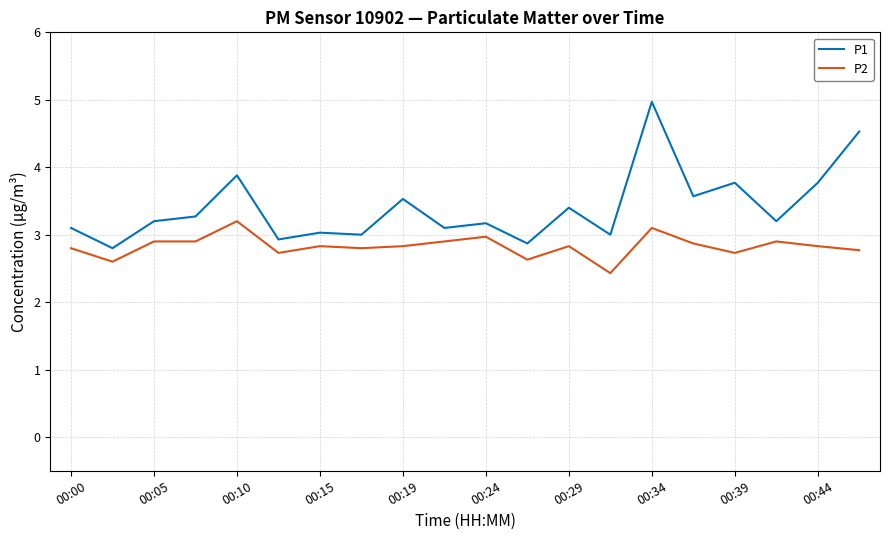

Reading left to right, list all the values displayed in this chart.

P1: 3.1	2.8	3.2	3.3	3.9	2.9	3.0	3.0	3.5	3.1	3.2	2.9	3.4	3.0	5.0	3.6	3.8	3.2	3.8	4.5
P2: 2.8	2.6	2.9	2.9	3.2	2.7	2.8	2.8	2.8	2.9	3.0	2.6	2.8	2.4	3.1	2.9	2.7	2.9	2.8	2.8